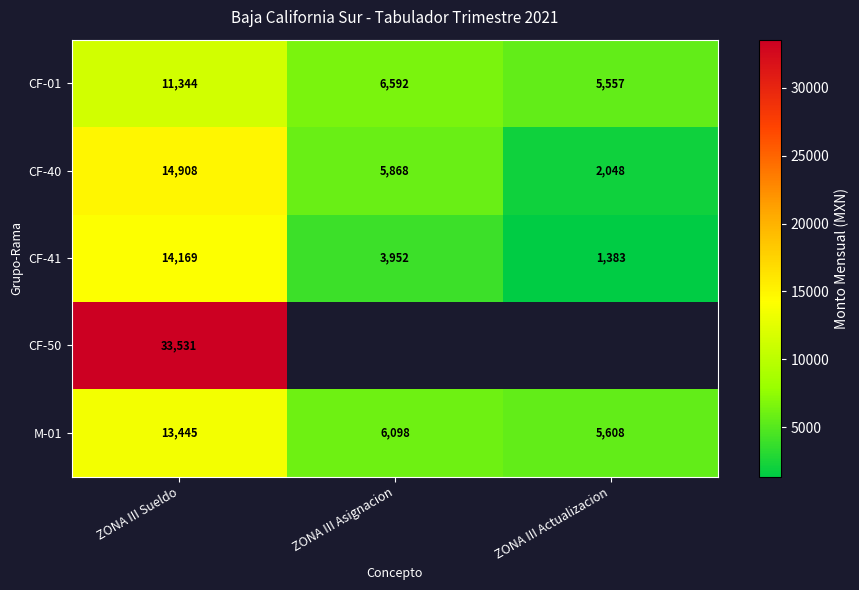

Is the value of CF-41 at ZONA III Sueldo greater than the value of CF-01 at ZONA III Asignacion?

Yes